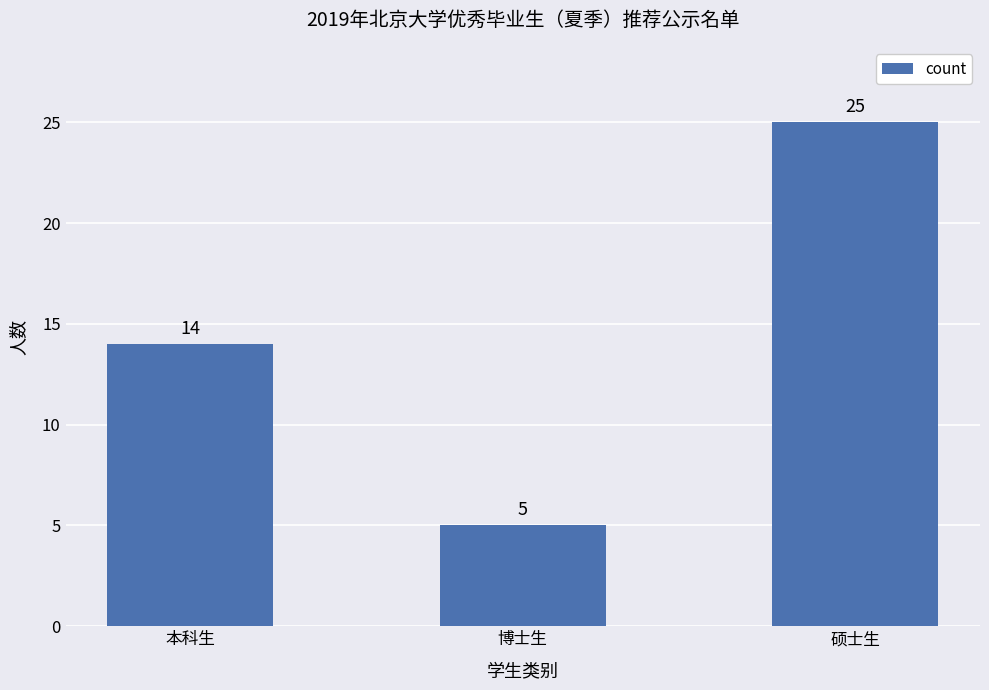

What is the maximum value shown in the chart?

25